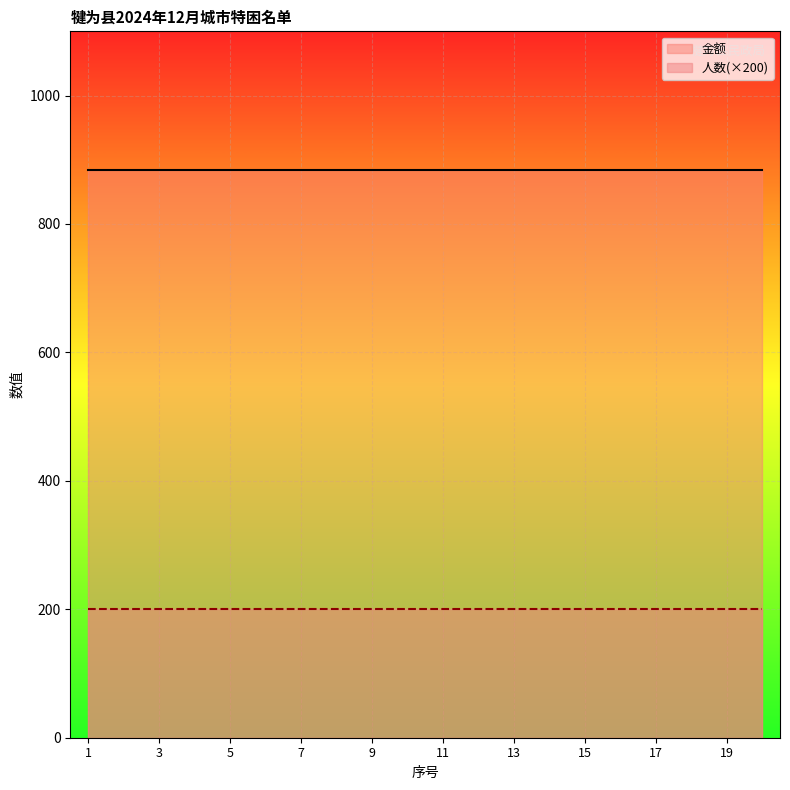

Which label corresponds to the smallest value in the chart?

1